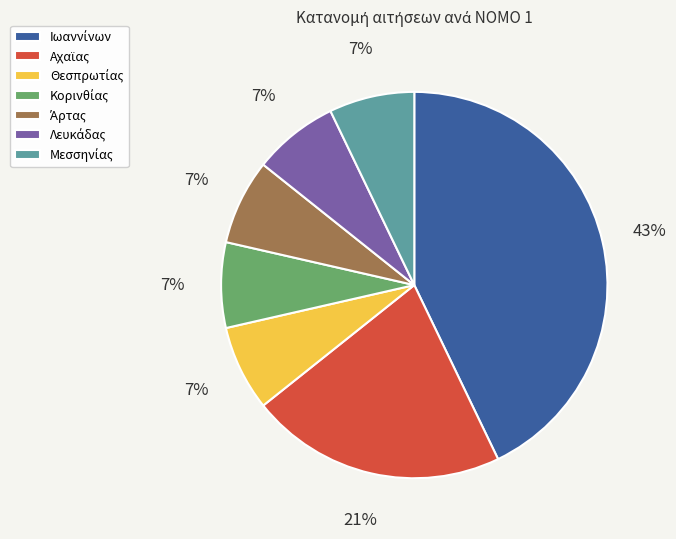

How many slices are in this pie chart?

7